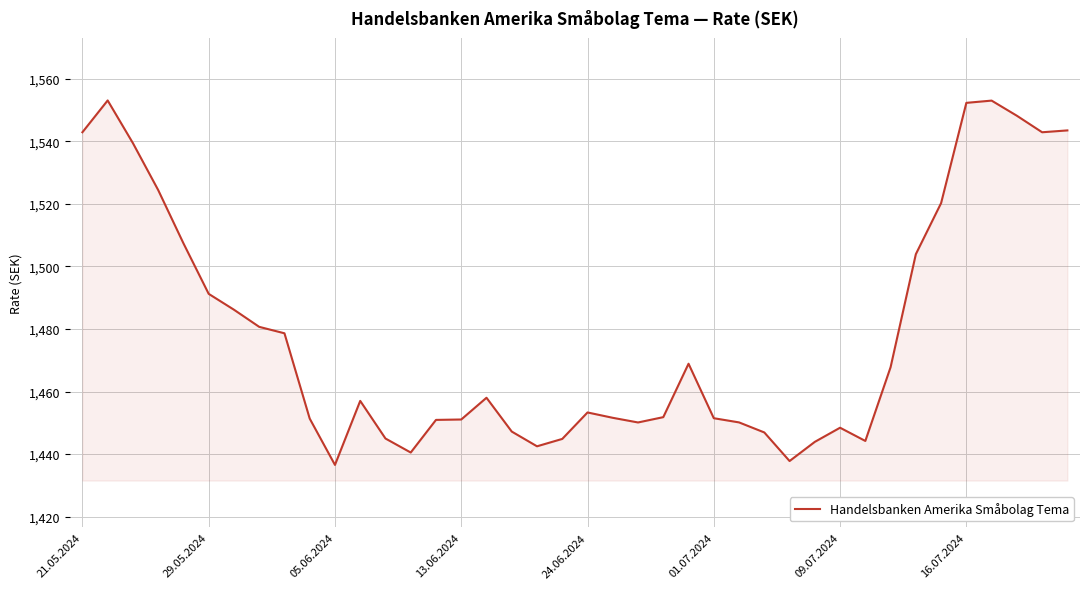

What is the greatest value displayed?

1553.1